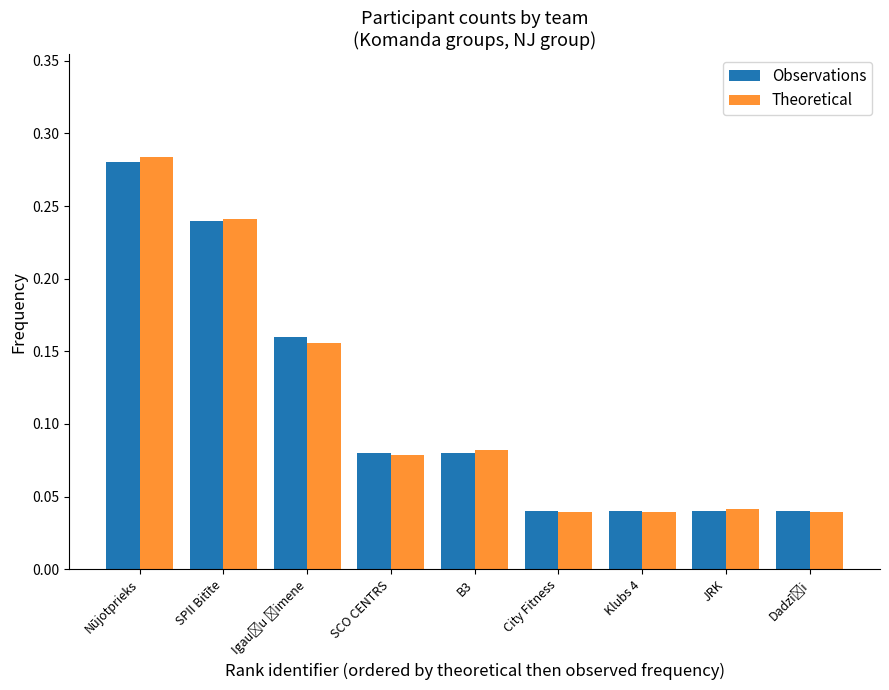

How many categories are shown in the chart?

9